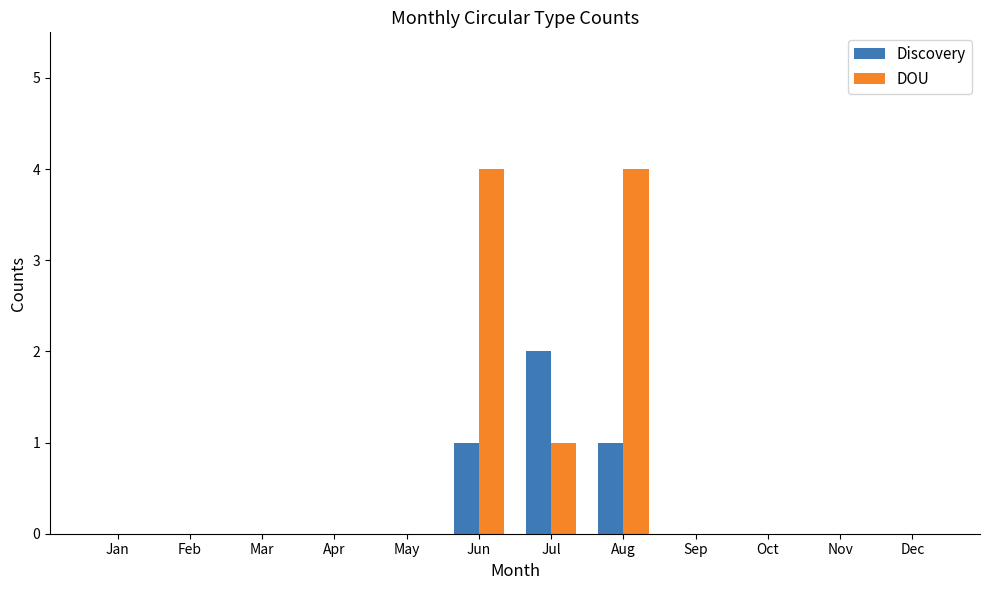

How many groups of bars are there?

12